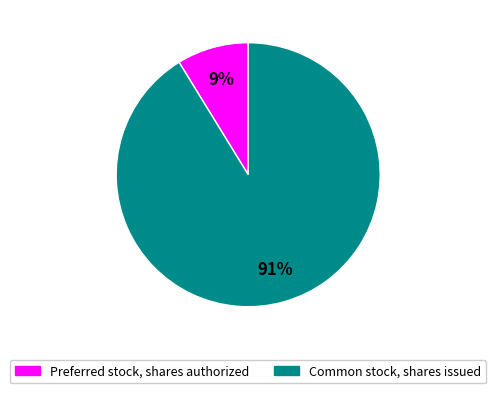

Which slice is the largest?

Common stock, shares issued